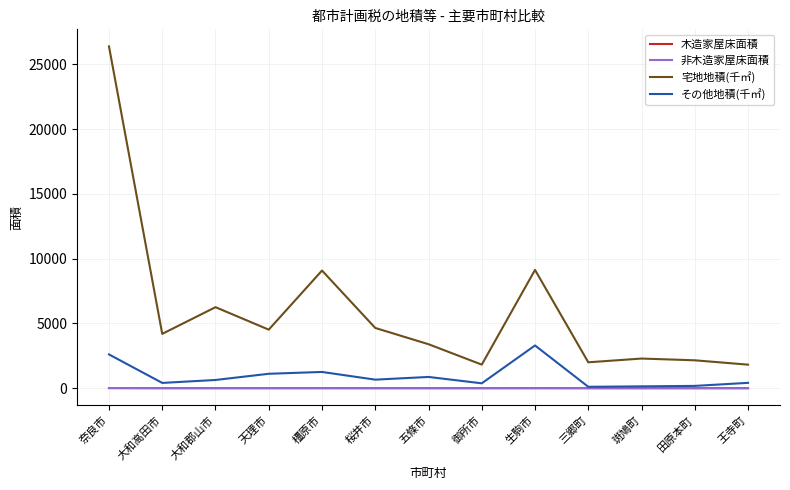

How many series are shown in this chart?

4